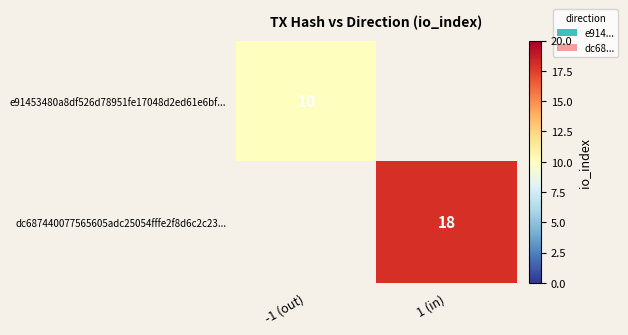

List the series in order of their peak value, lowest first.

e91453480a8df526d78951fe17048d2ed61e6bf..., dc687440077565605adc25054fffe2f8d6c2c23...